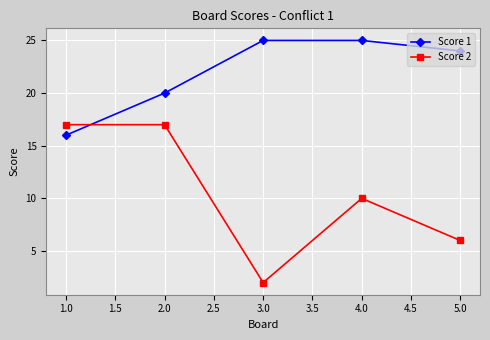

What is the label of the 3rd point from the left?

3.0